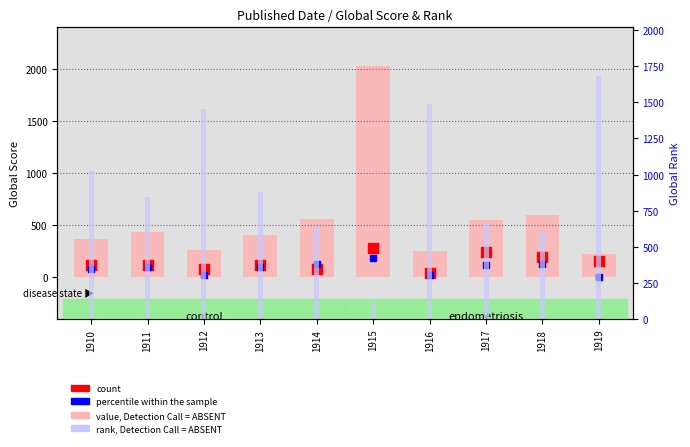

The value of rank, Detection Call = ABSENT at 1910 is 638. True or false?

False